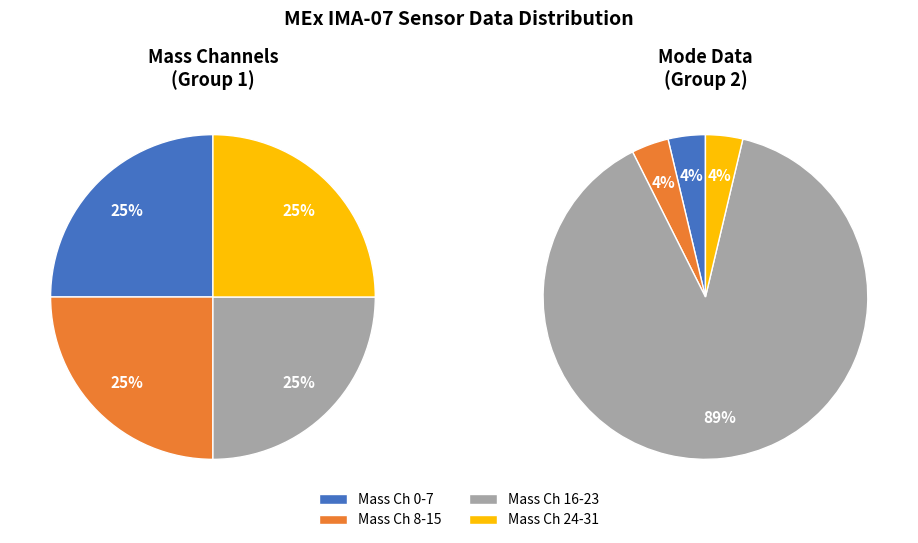

How many segments does this pie chart have?

8